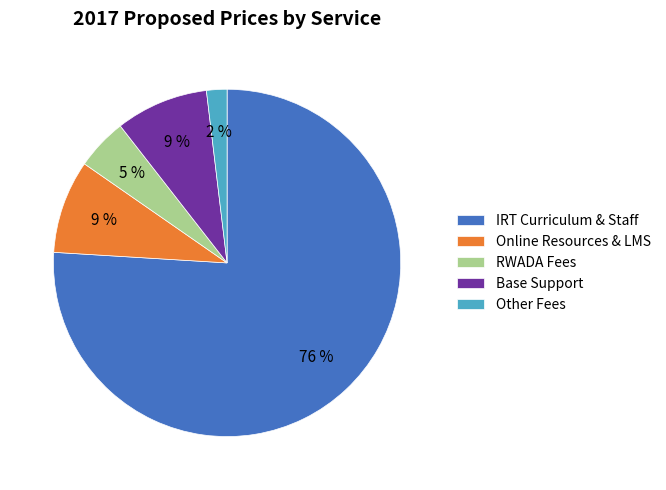

Which category has the biggest portion of the pie?

IRT Curriculum & Staff